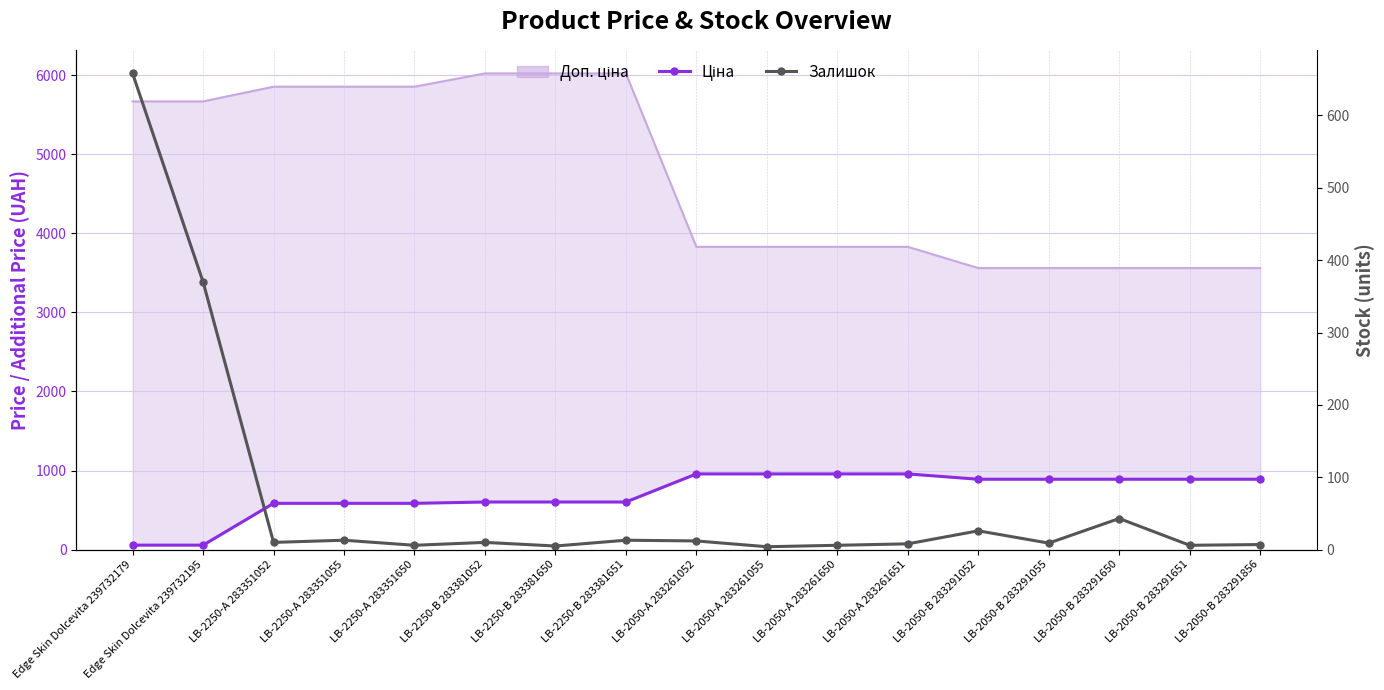

Is it true that Залишок equals 4.0 at LB-2050-А 283261055?

True